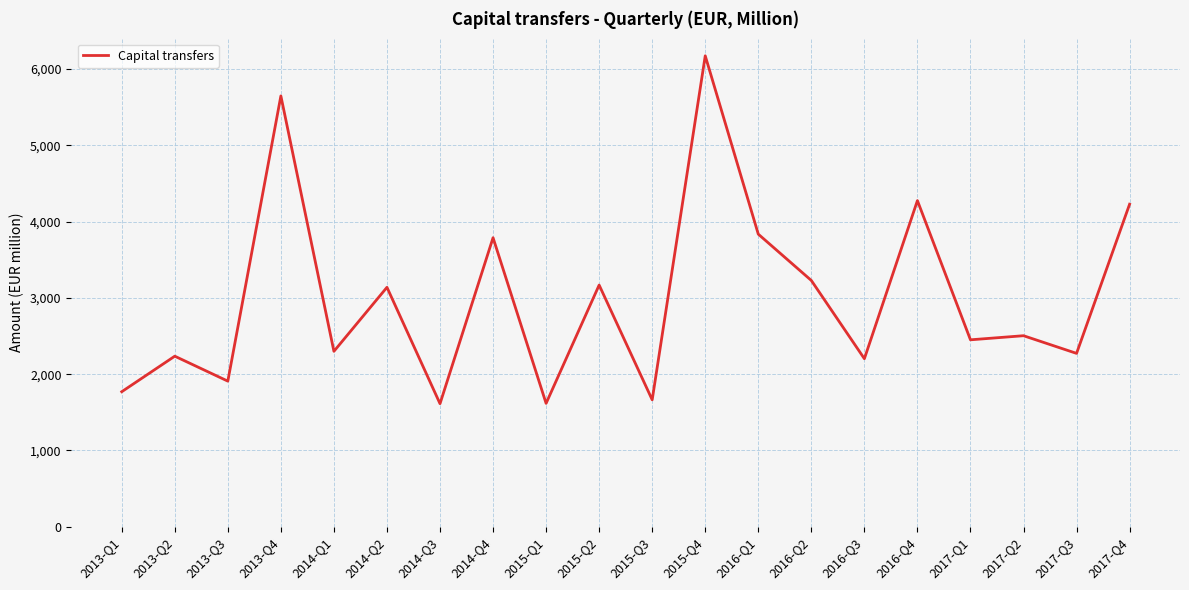

Is it true that the value at 2016-Q3 is 3234.6?

False